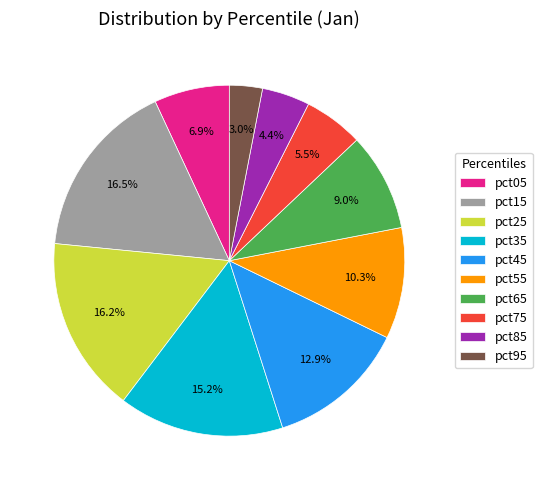

To the nearest percent, what is the difference between the pct15 and pct85 slice percentages?

12%